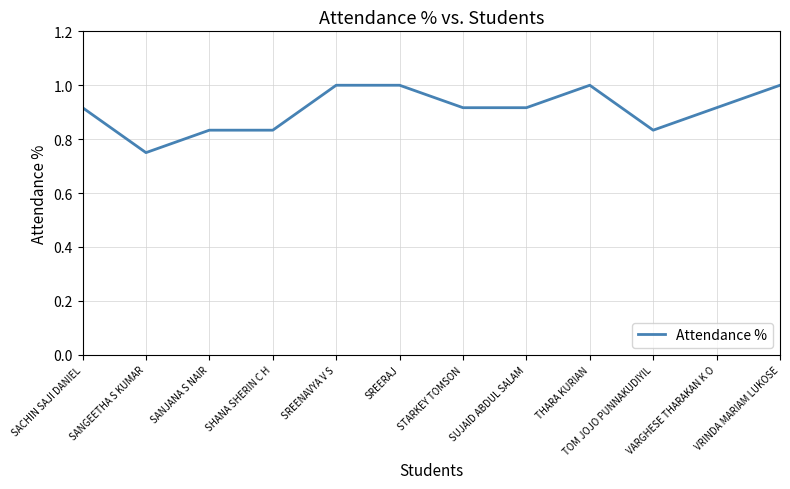

At which label is the value closest to 0?

SANGEETHA S KUMAR